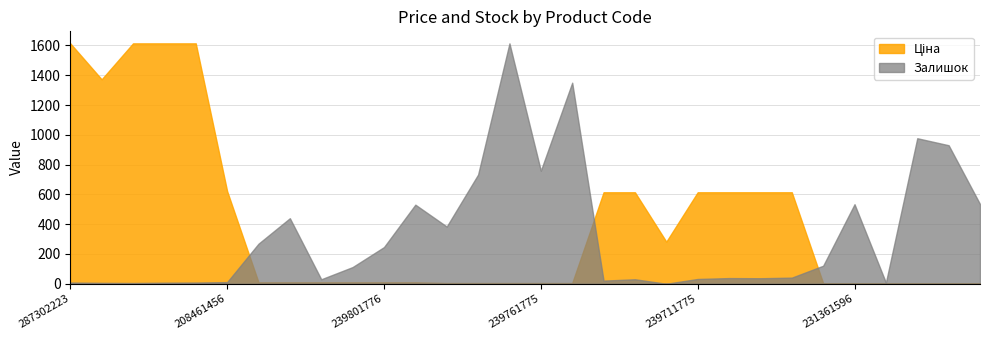

What position from the right is 239711828?

13